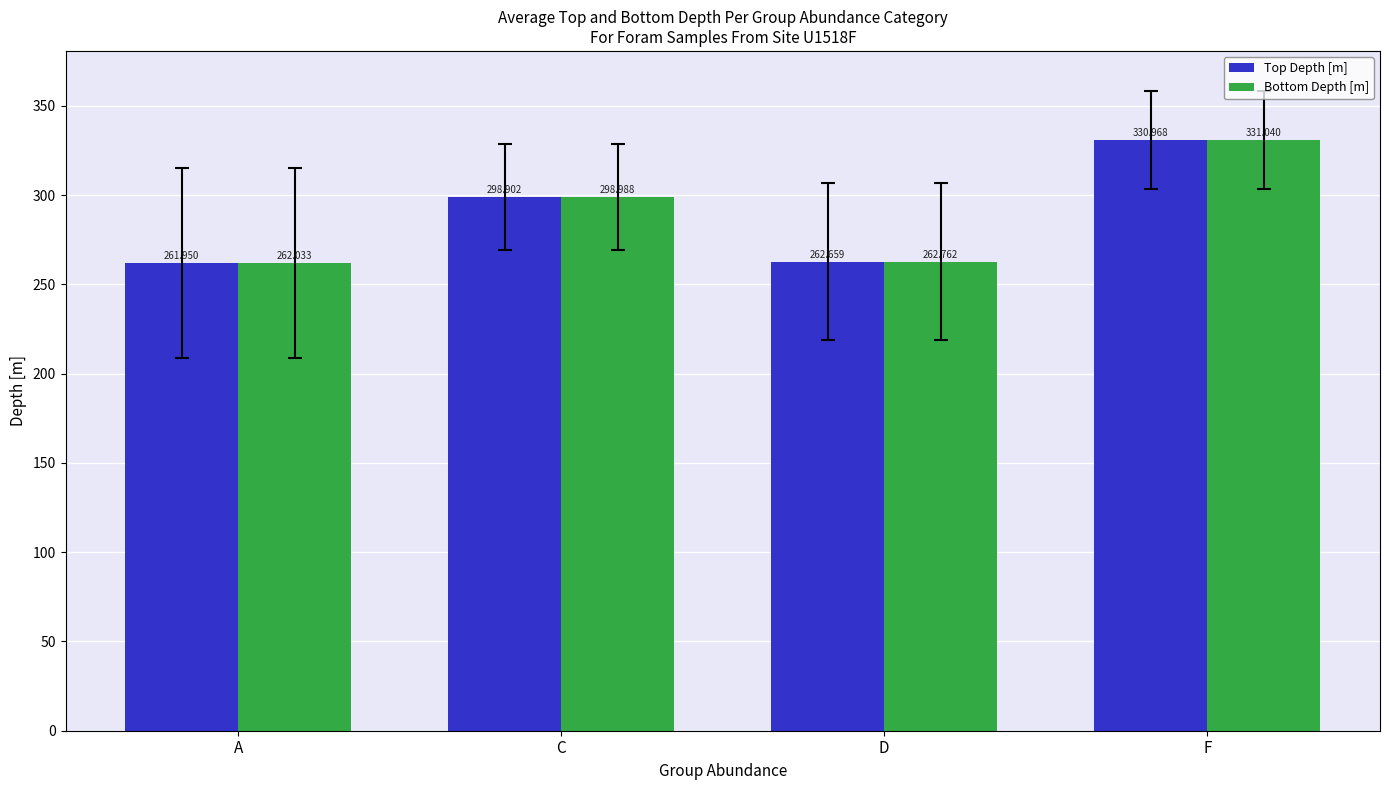

At which label does Bottom Depth [m] reach its minimum?

A